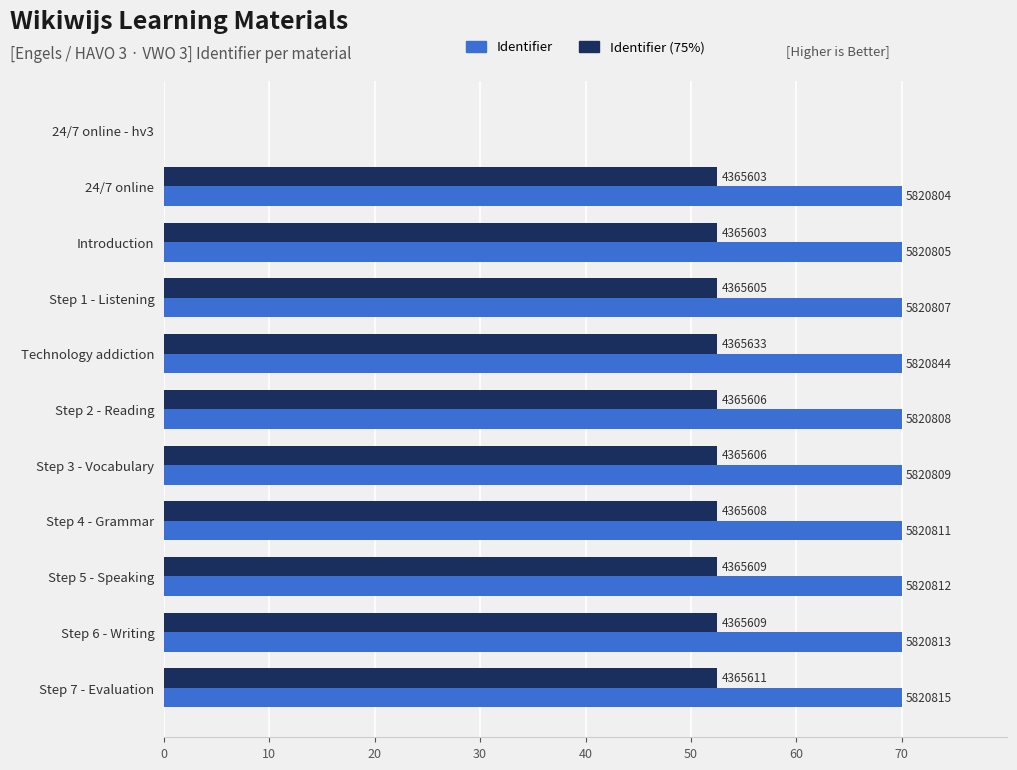

What are all the series names shown in the legend?

Identifier, Identifier (75%)